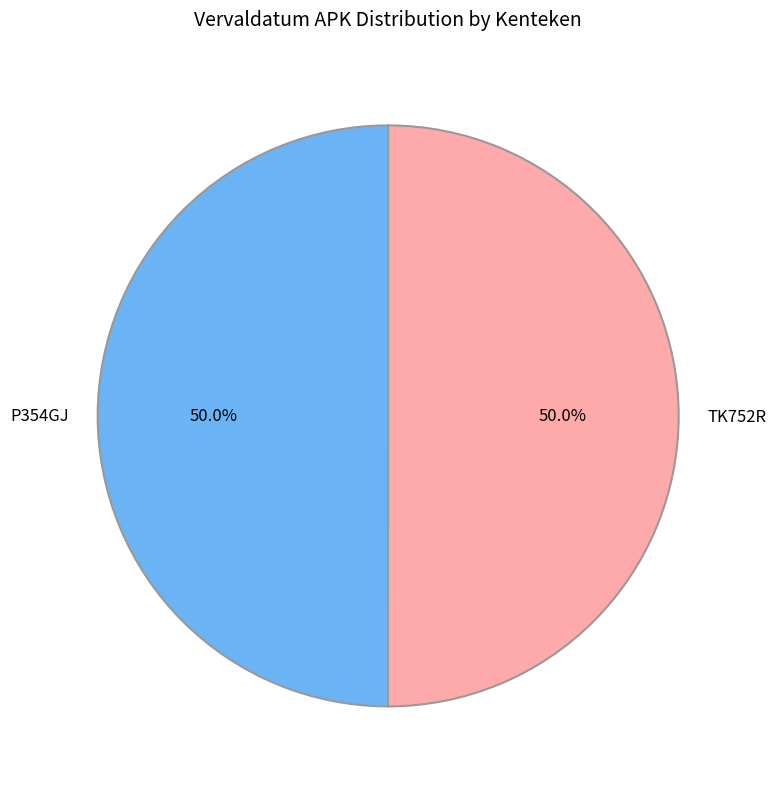

How many segments does this pie chart have?

2